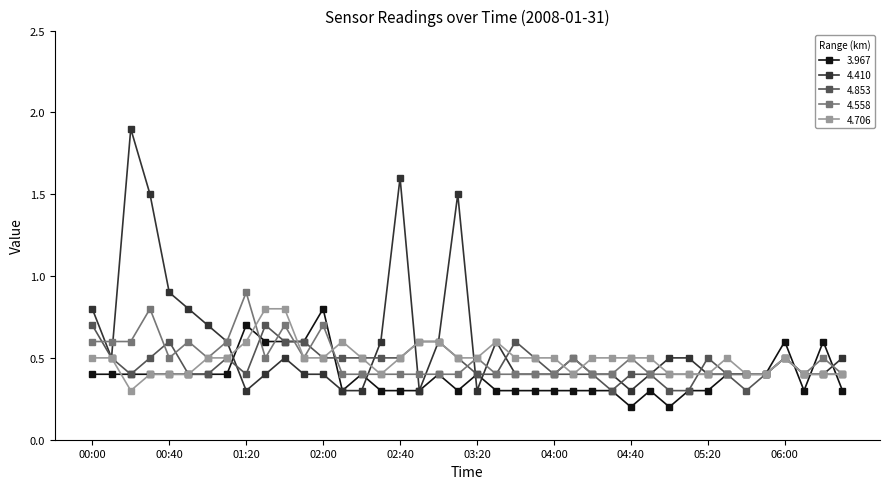

Count the 4.558 values in the range 0 to 1.

40